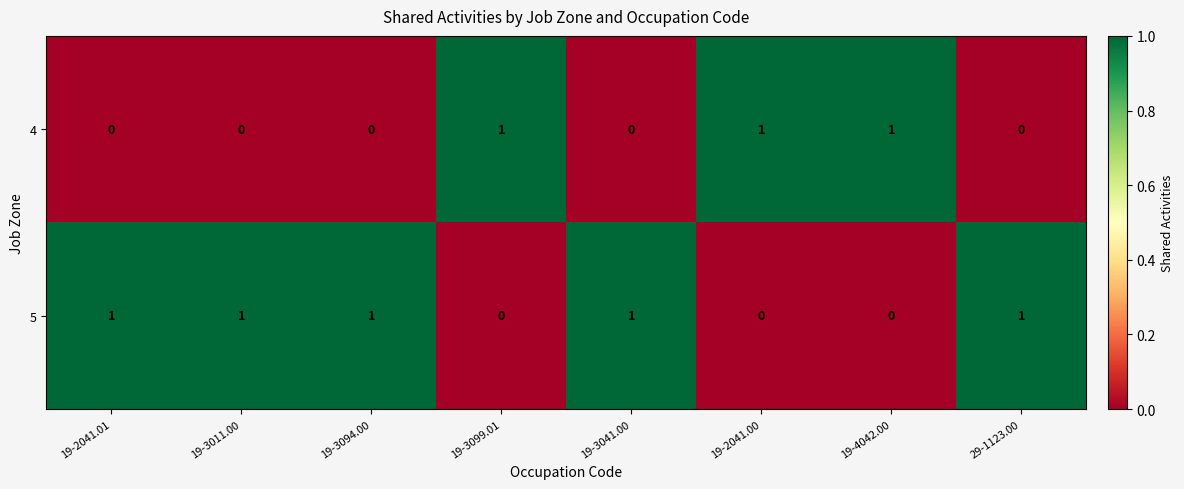

How many distinct data groups are displayed?

2